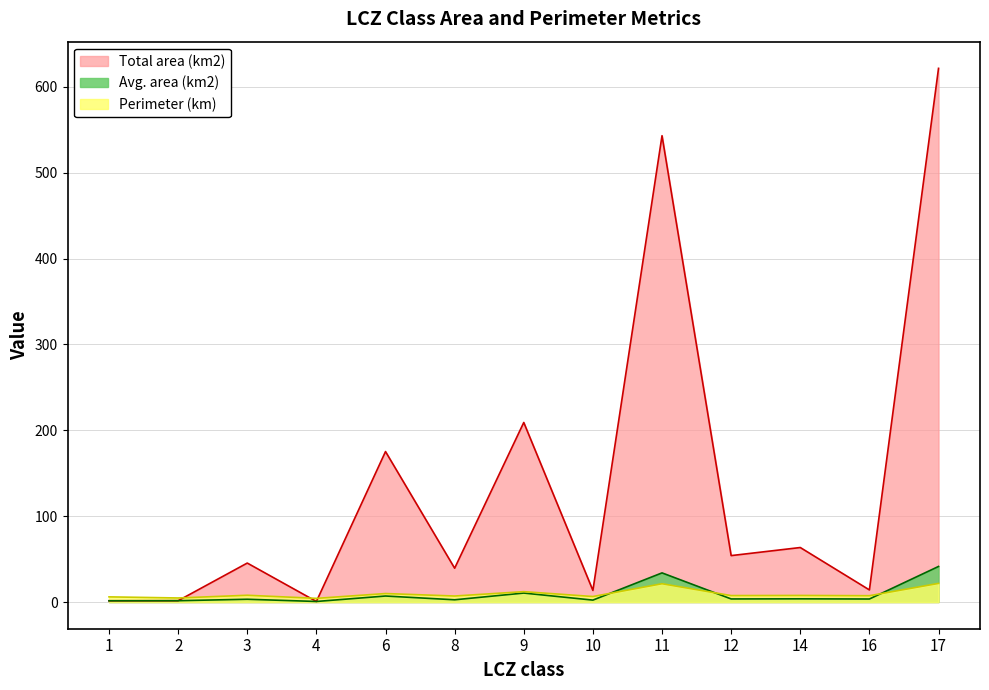

Is the value of Total area (km2) at 1 greater than the value of Avg. area (km2) at 16?

No